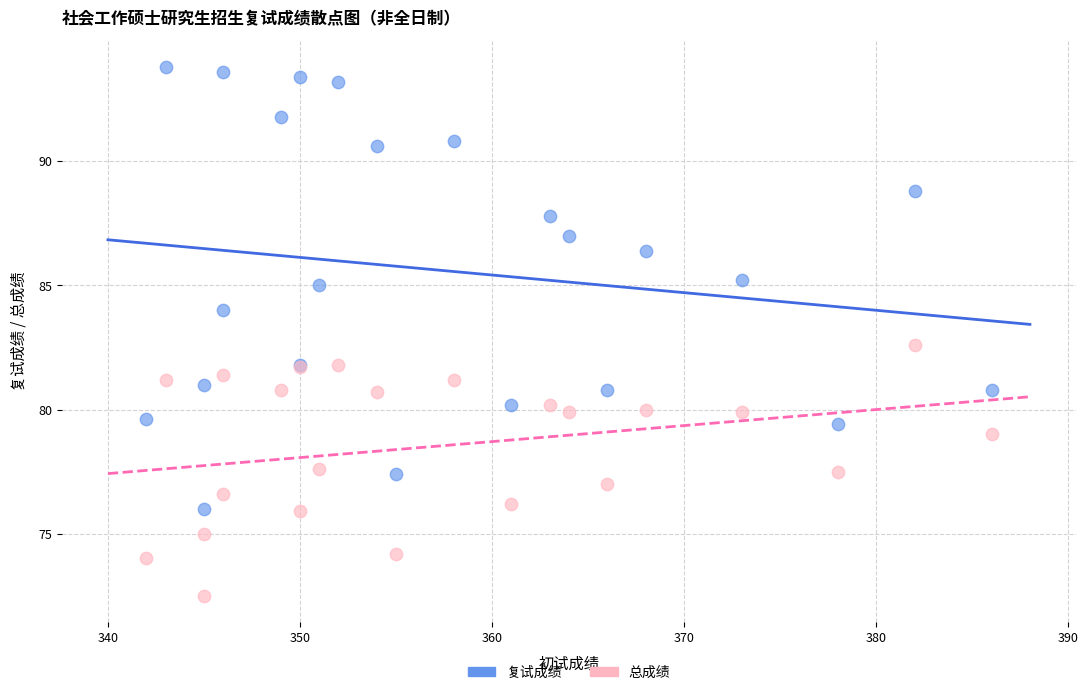

Which series has the largest Y range (max minus min)?

复试成绩